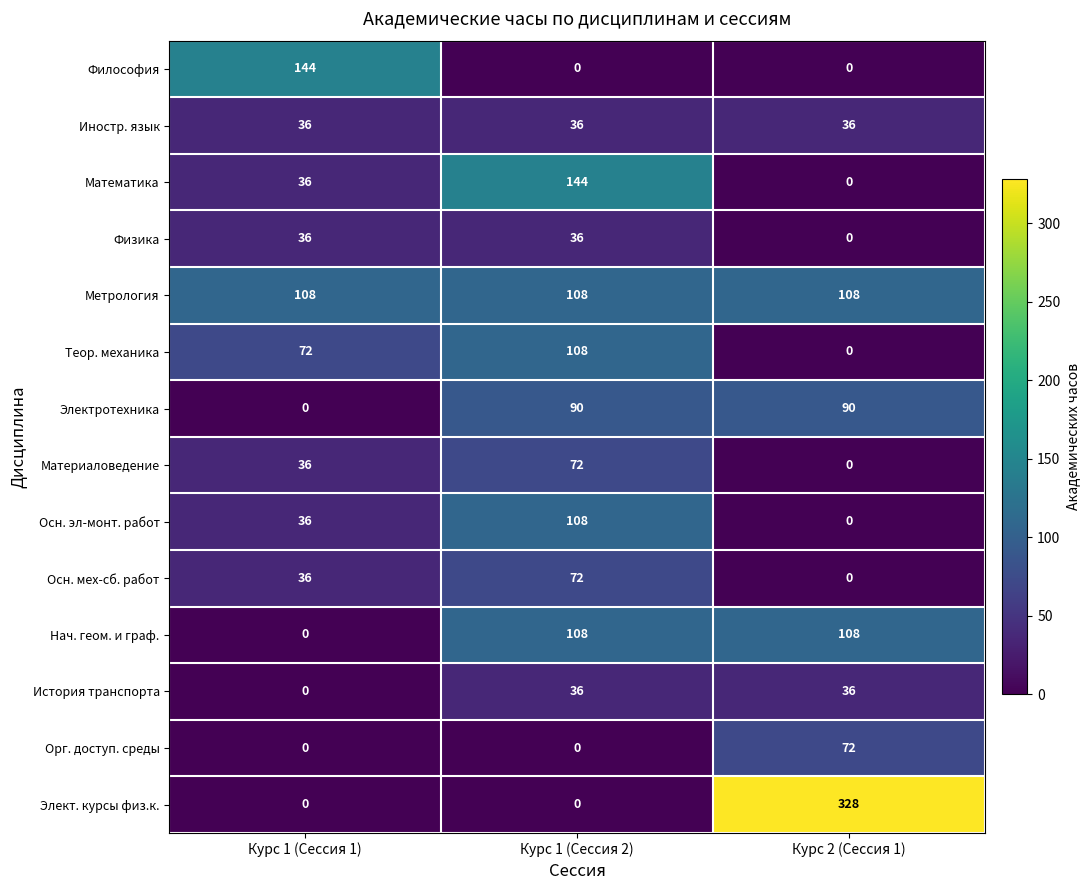

What is the maximum value shown in the chart?

328